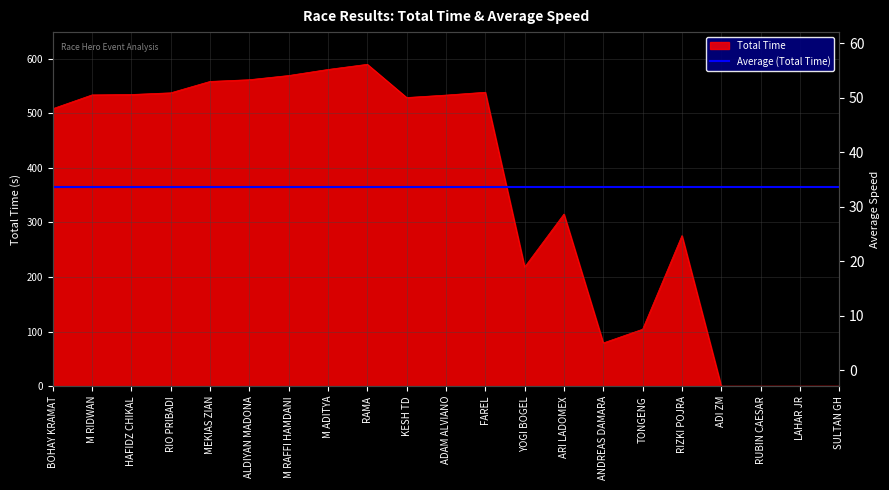

What is the average value of the Total Time series?

360.4